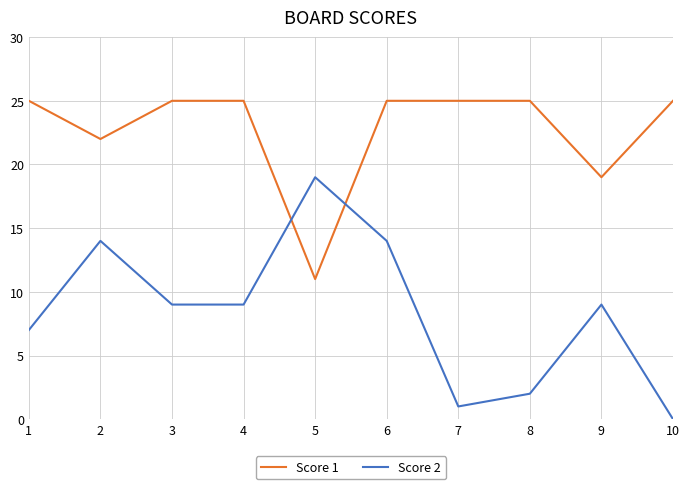

Between 3 and 6, which series saw the biggest shift?

Score 2